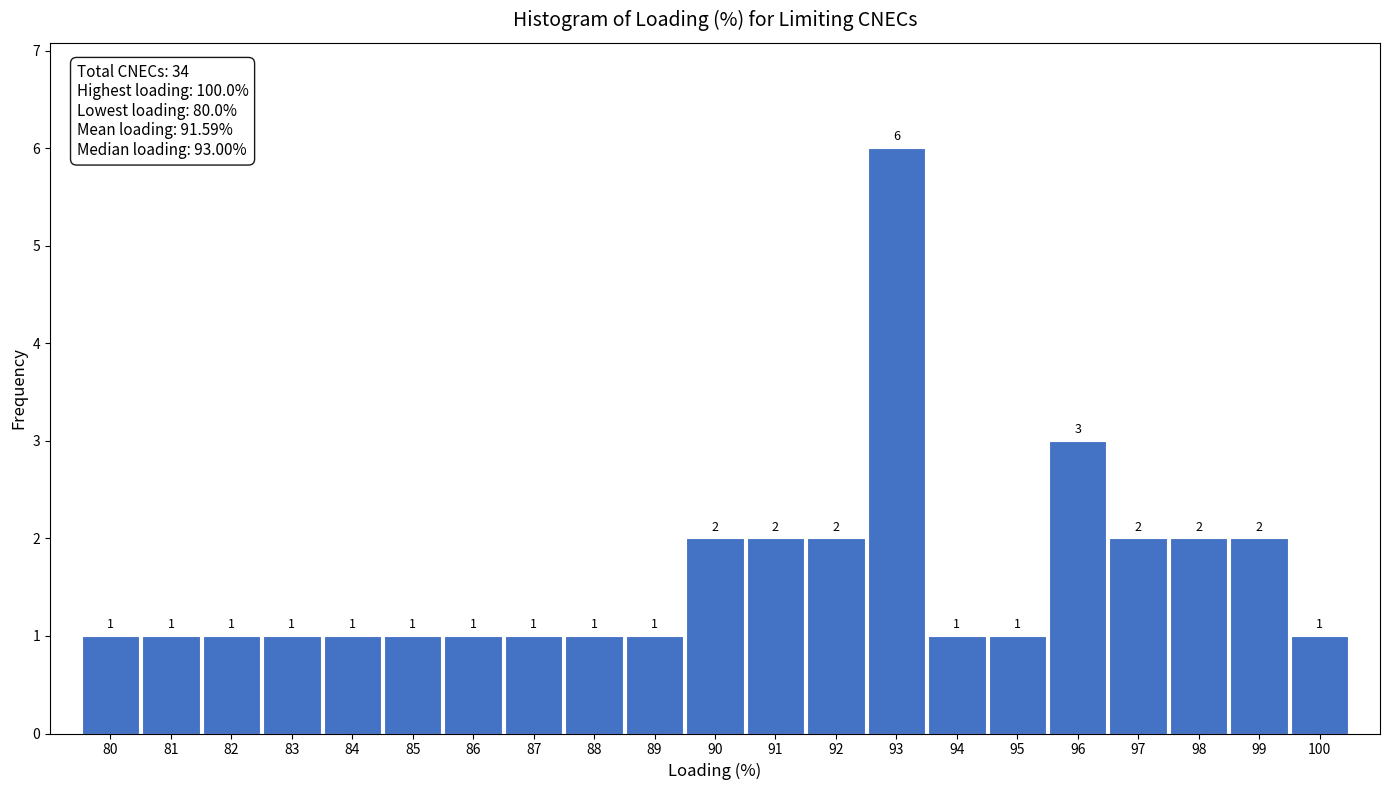

Over which range of the x-axis is the bar tallest?

92.5 to 93.5